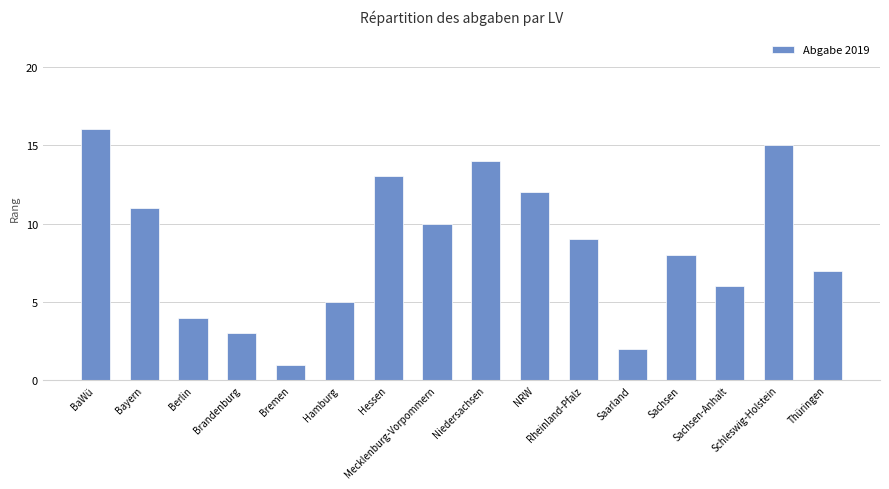

What is the sum of the values at Hessen and Sachsen?

21